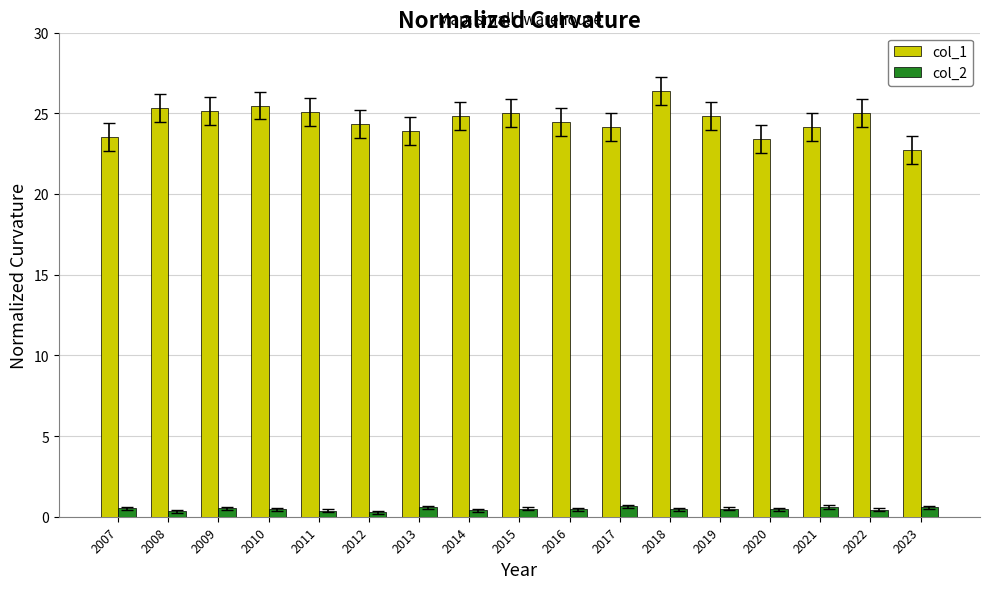

Is it true that col_1 equals 26.4 at 2018?

True